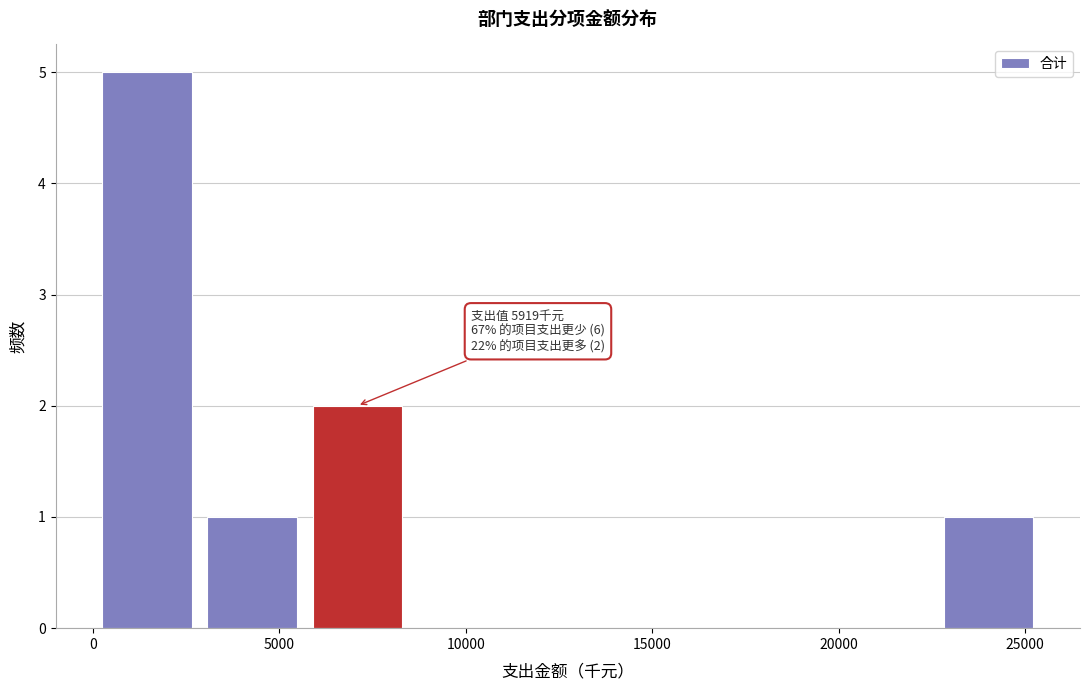

Which range on the x-axis has the tallest bar?

0 to 3000